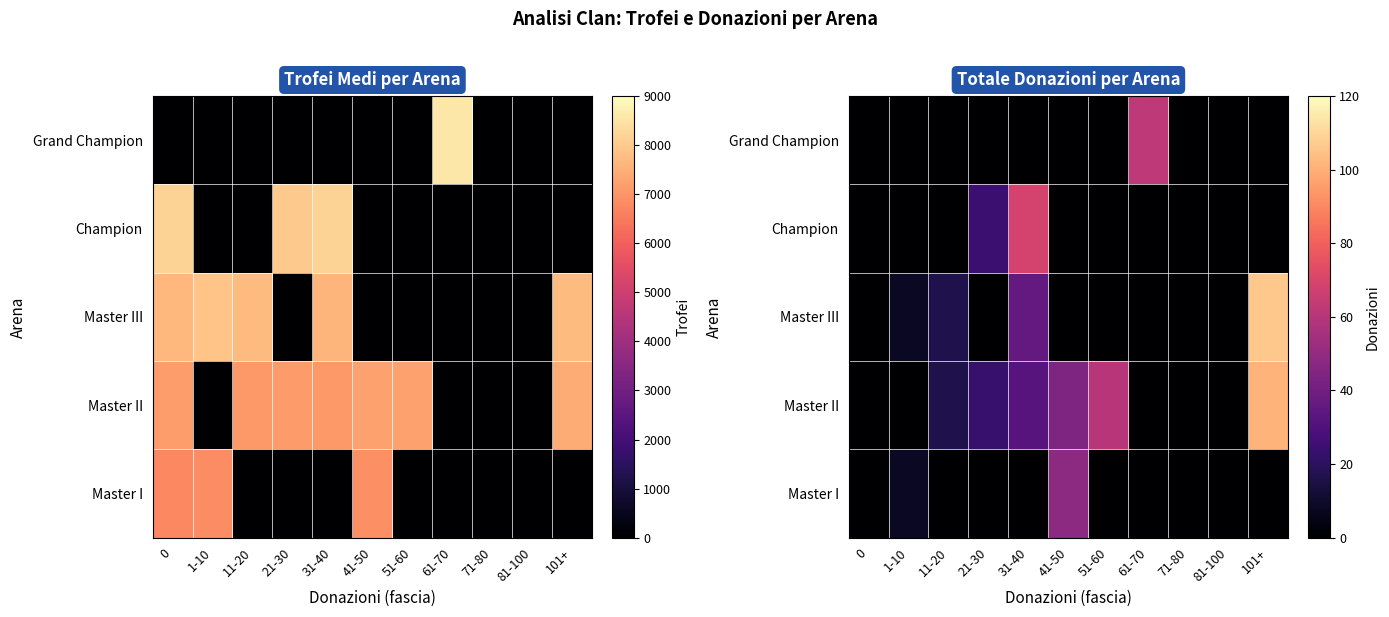

The value of Grand Champion at 71-80 is -33. True or false?

False